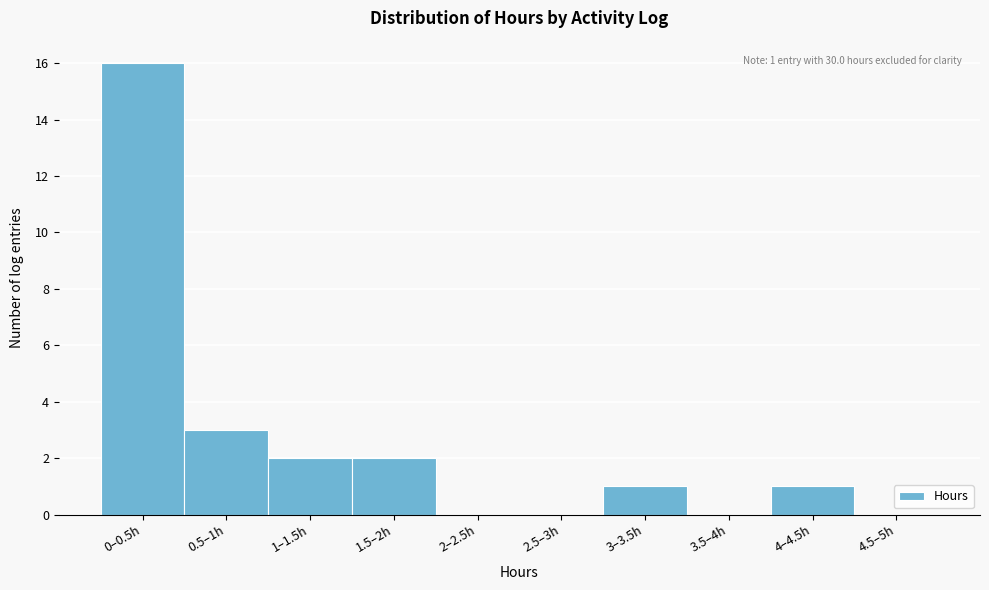

Reading right to left, what are all the values shown in this chart?

4.5–5h=0	4–4.5h=1	3.5–4h=0	3–3.5h=1	2.5–3h=0	2–2.5h=0	1.5–2h=2	1–1.5h=2	0.5–1h=3	0–0.5h=16